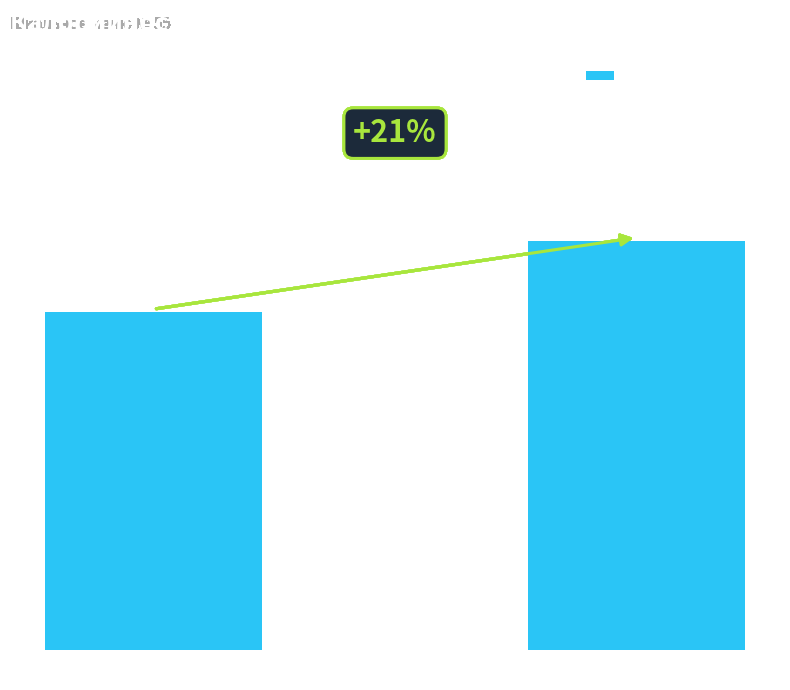

What is the ratio of the value at Итого (Завтрак) to the value at Итого (Обед)?

0.8